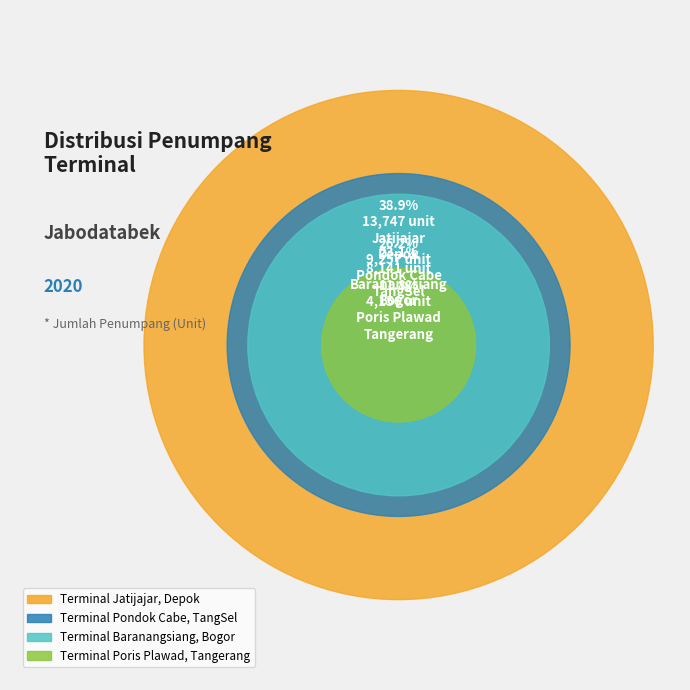

True or false: Terminal Jatijajar, Depok accounts for 39% of the total.

True